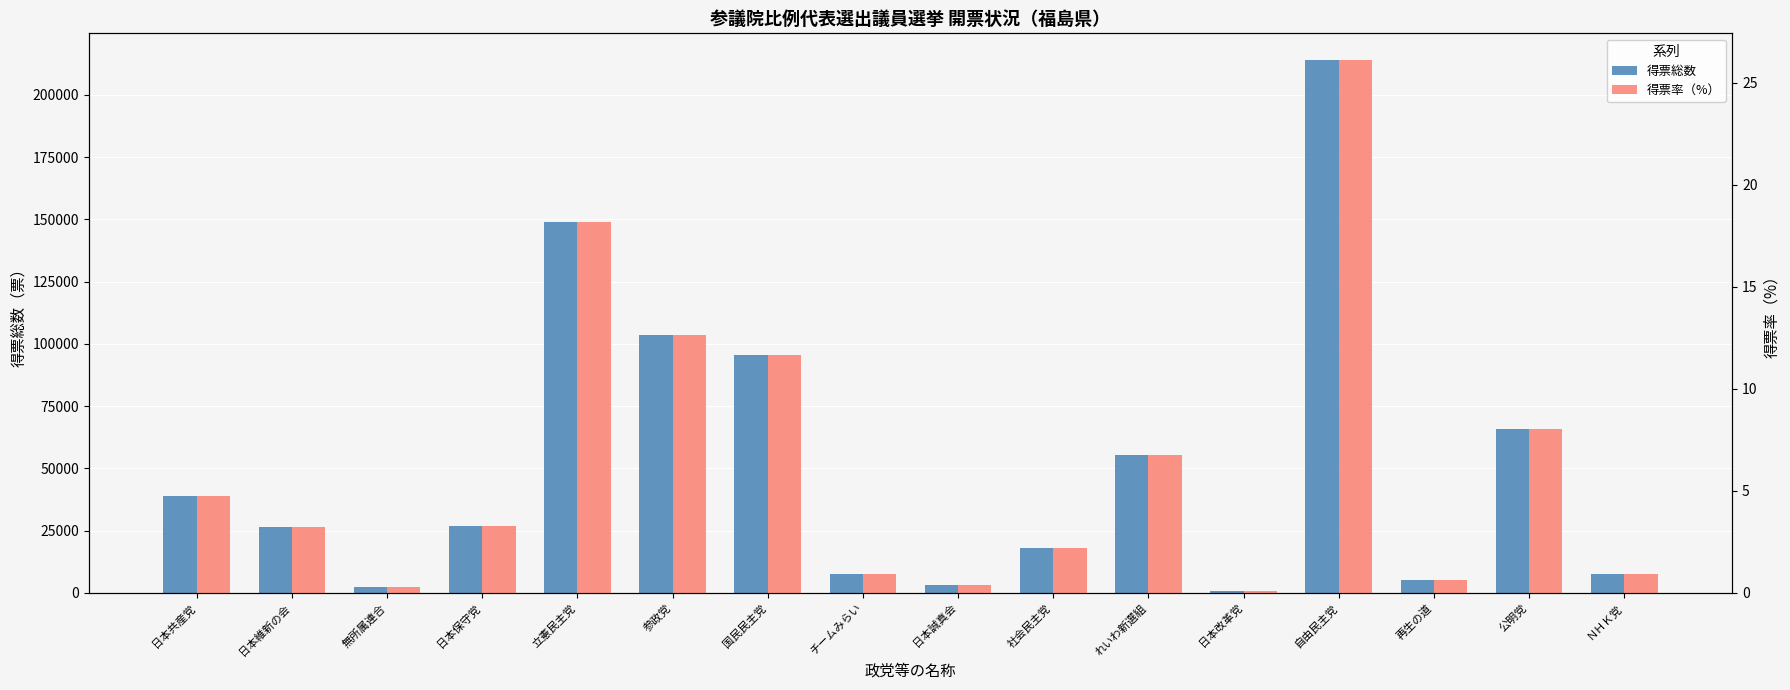

Are the bars grouped side by side (vs. stacked)?

Yes